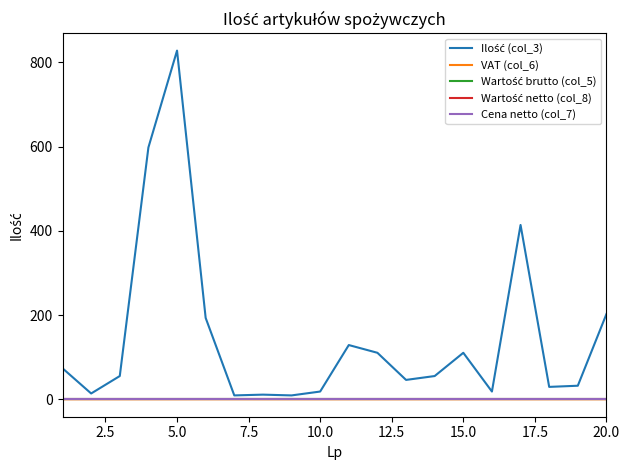

What is the sum of all VAT (col_6) values?

1.1